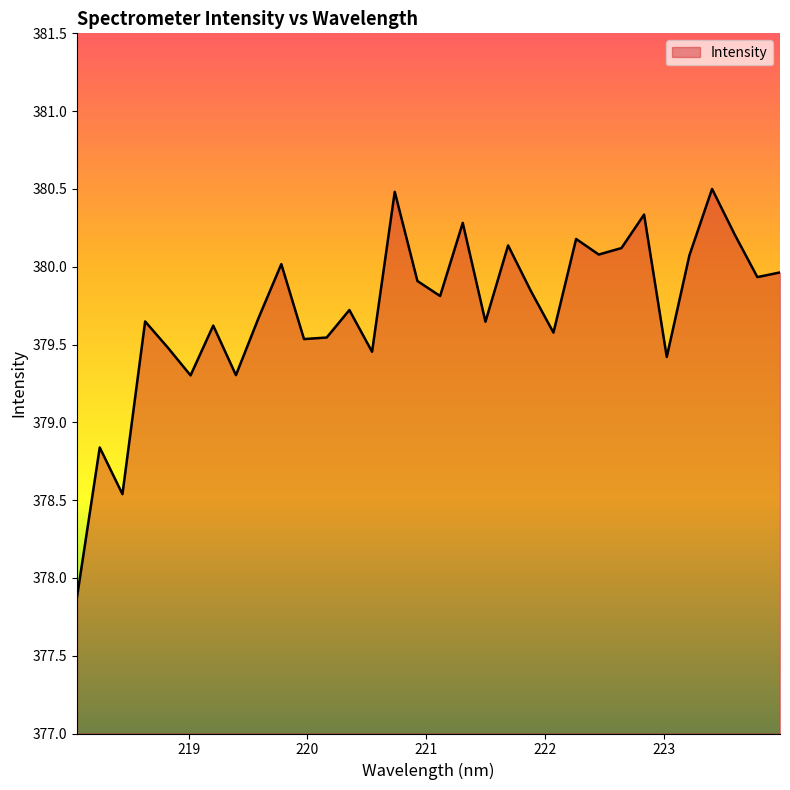

What is the average value?

379.7